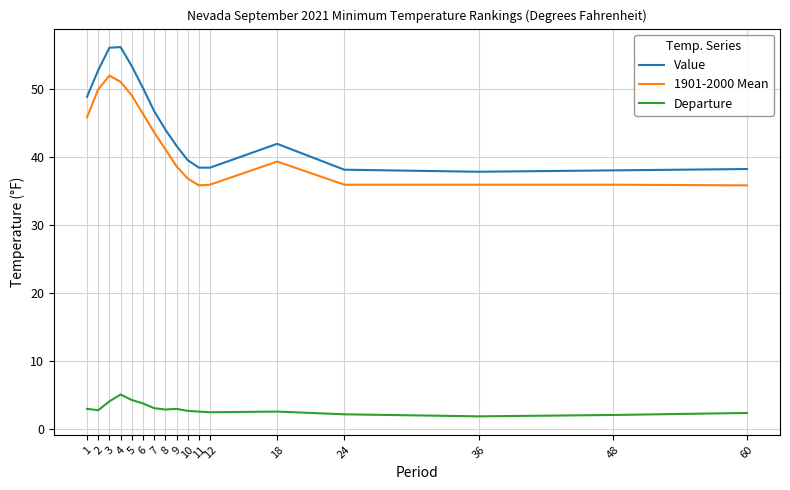

What is the smallest value displayed?

1.9